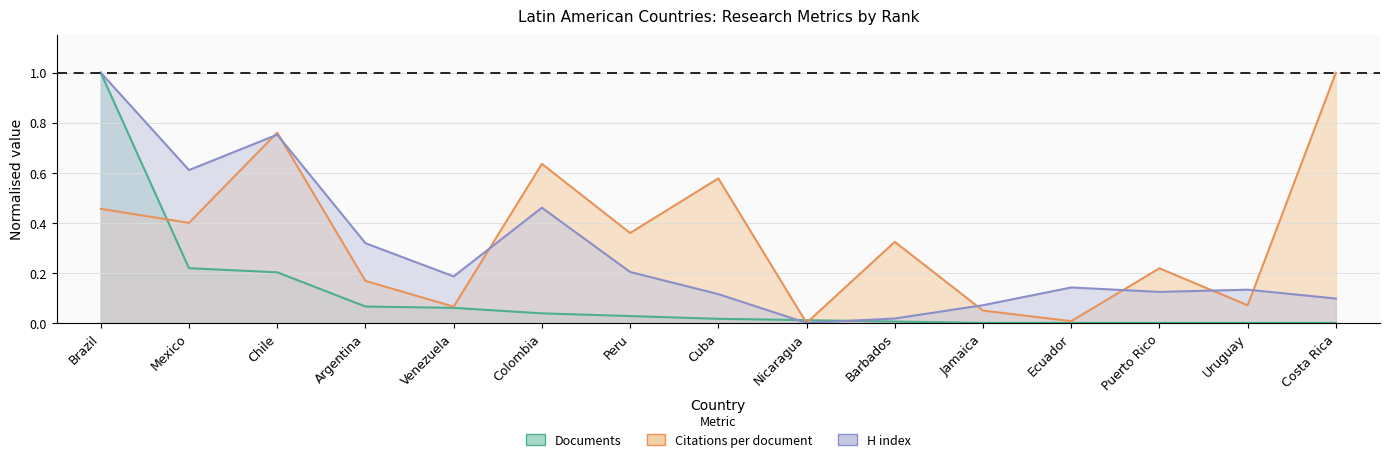

What is the label of the 12th point from the right?

Argentina